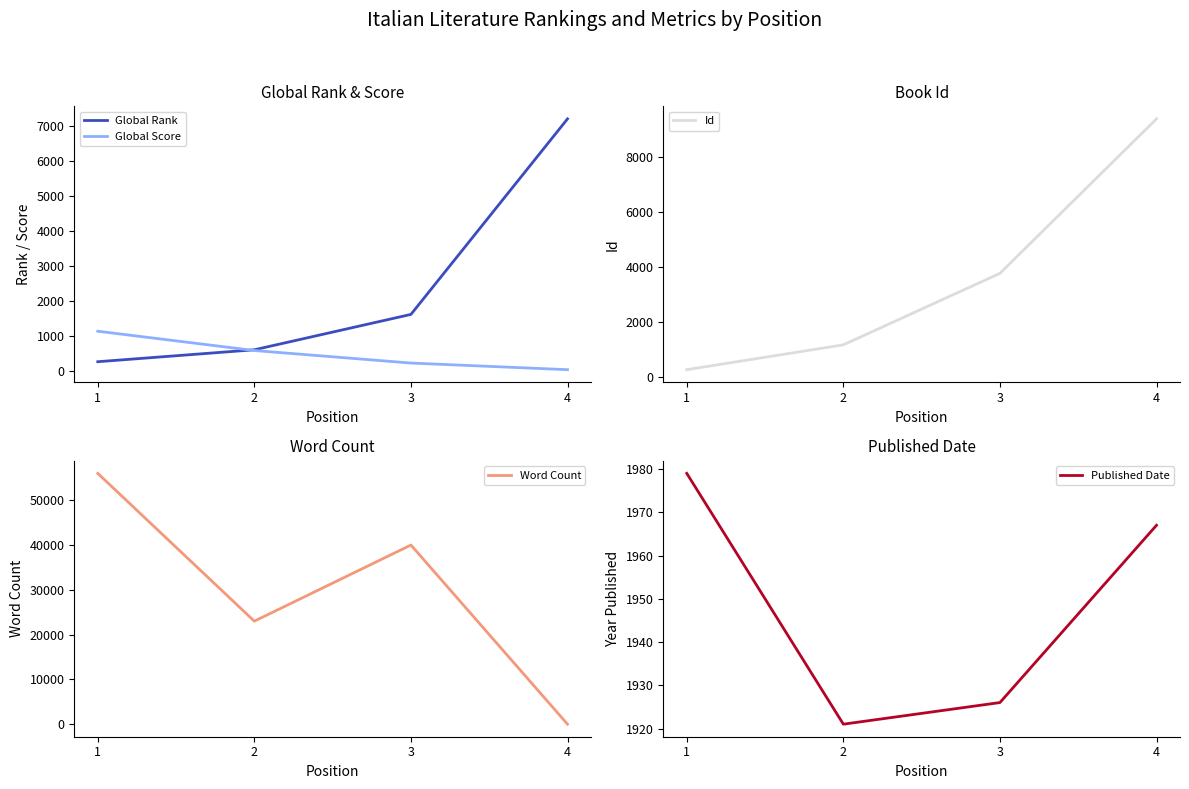

What is the spread (max minus min) of values at 1?

55729